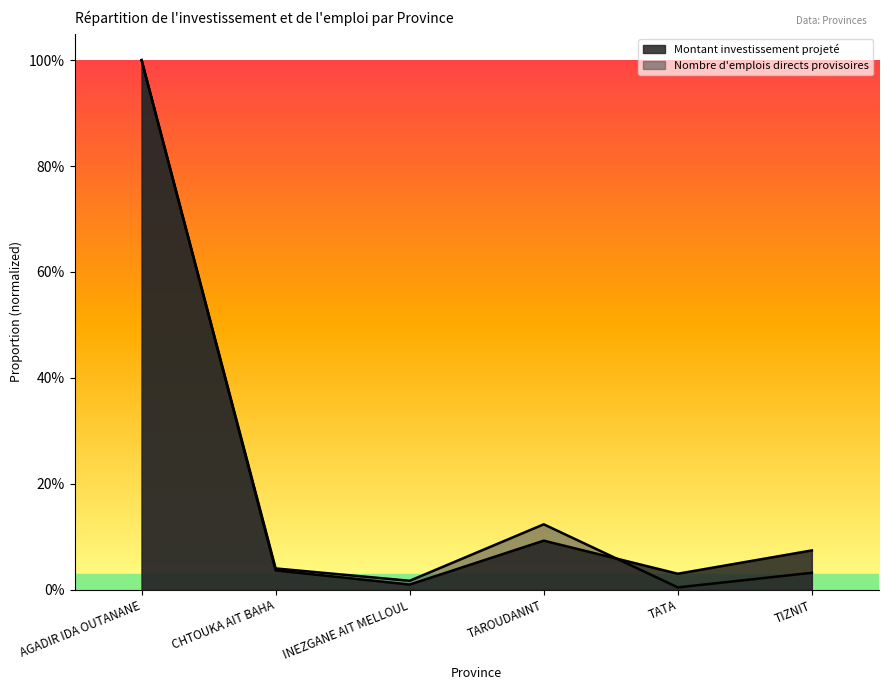

What are all the series names shown in the legend?

Montant investissement projeté, Nombre d'emplois directs provisoires